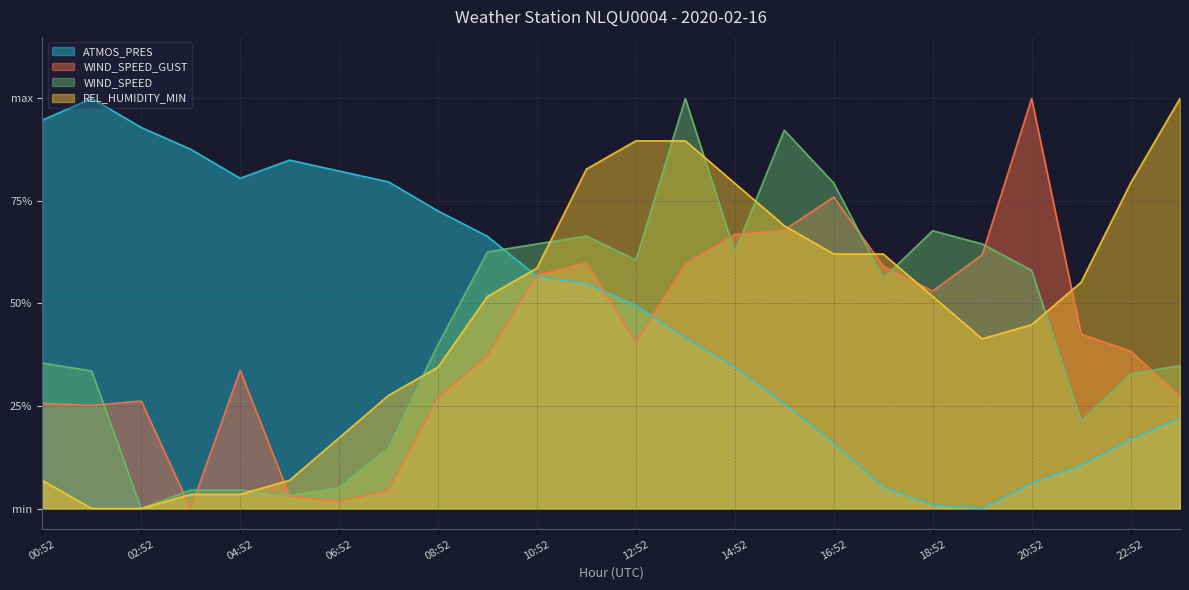

What is the sum of all WIND_SPEED values?

10.7